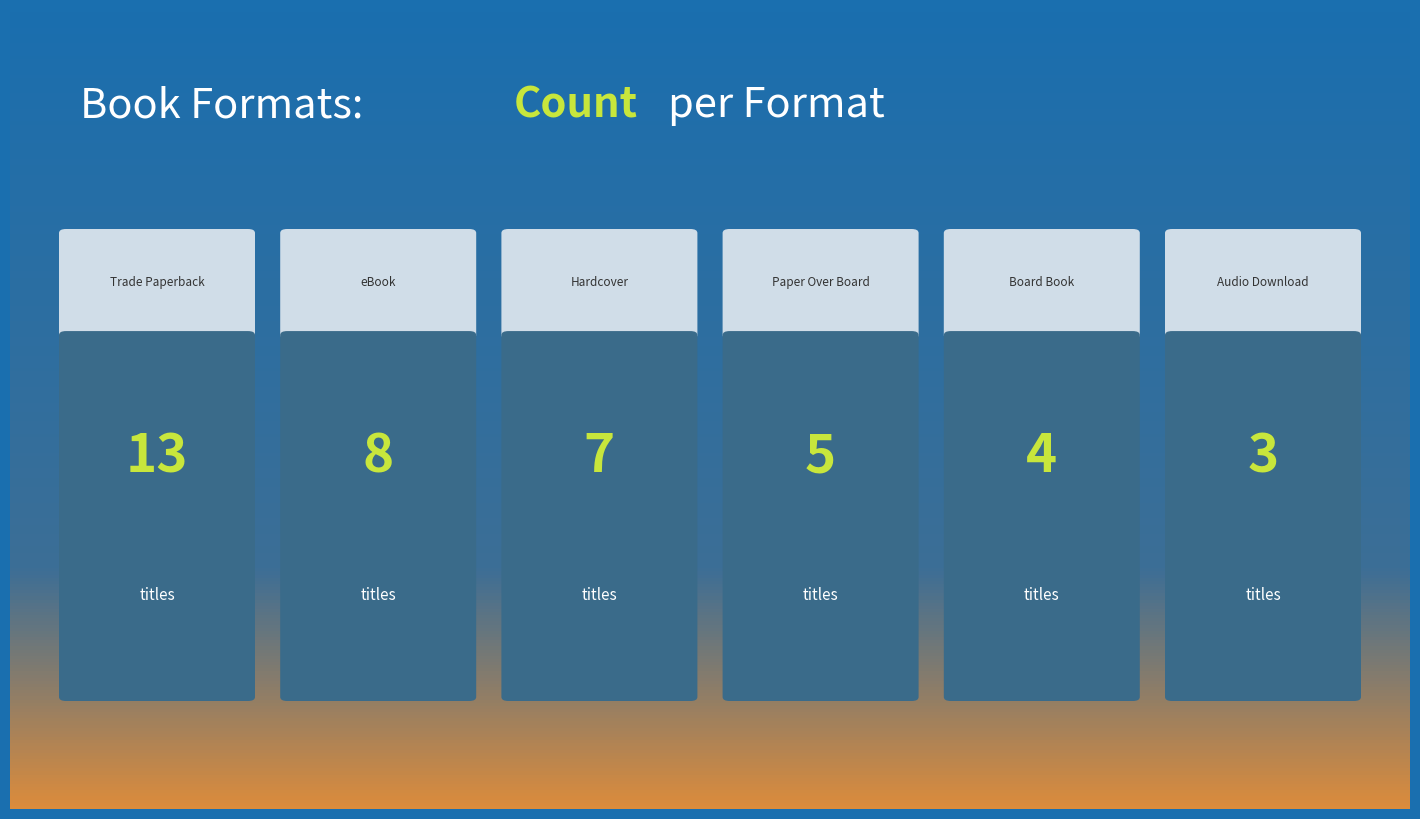

What is the value of the 2nd bar from the left?

8